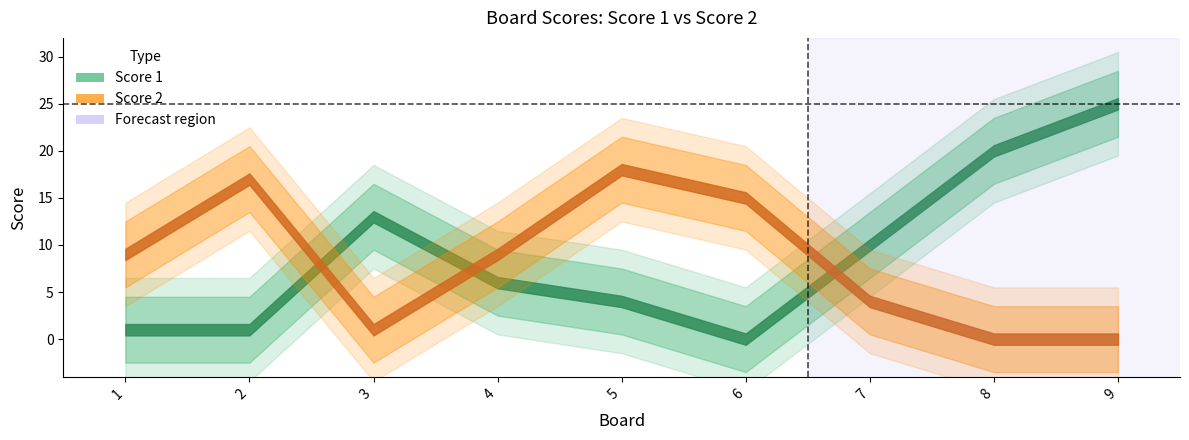

Which series has the widest spread of values?

Score 1